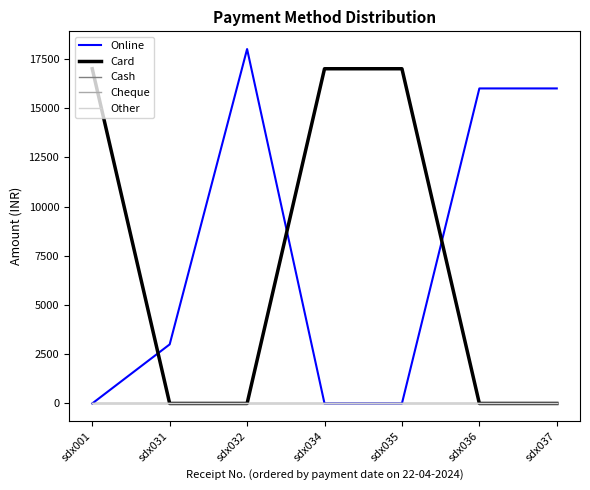

What is the spread (max minus min) of values at sdx001?

16999